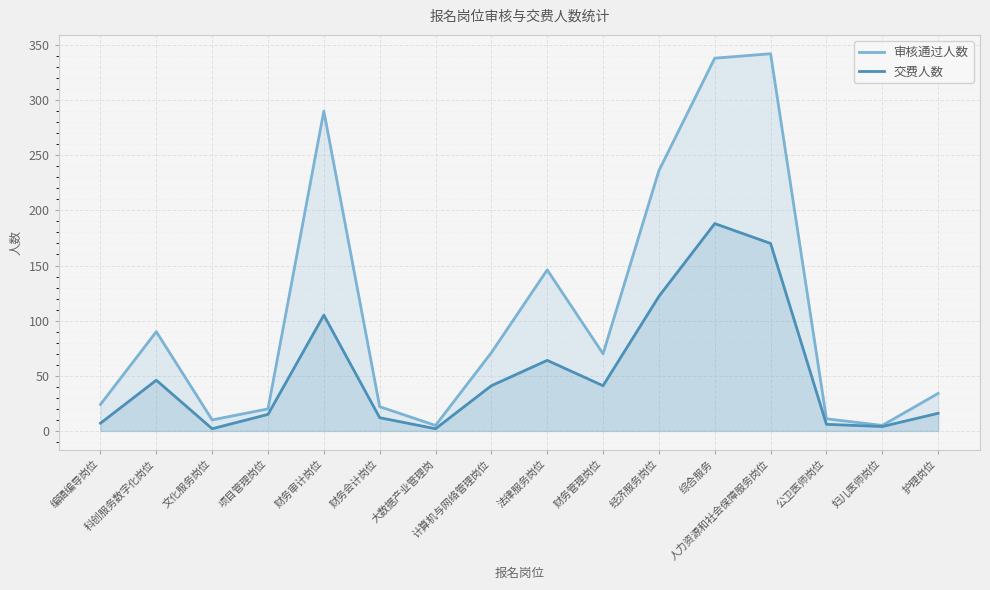

How many lines are shown in the chart?

2